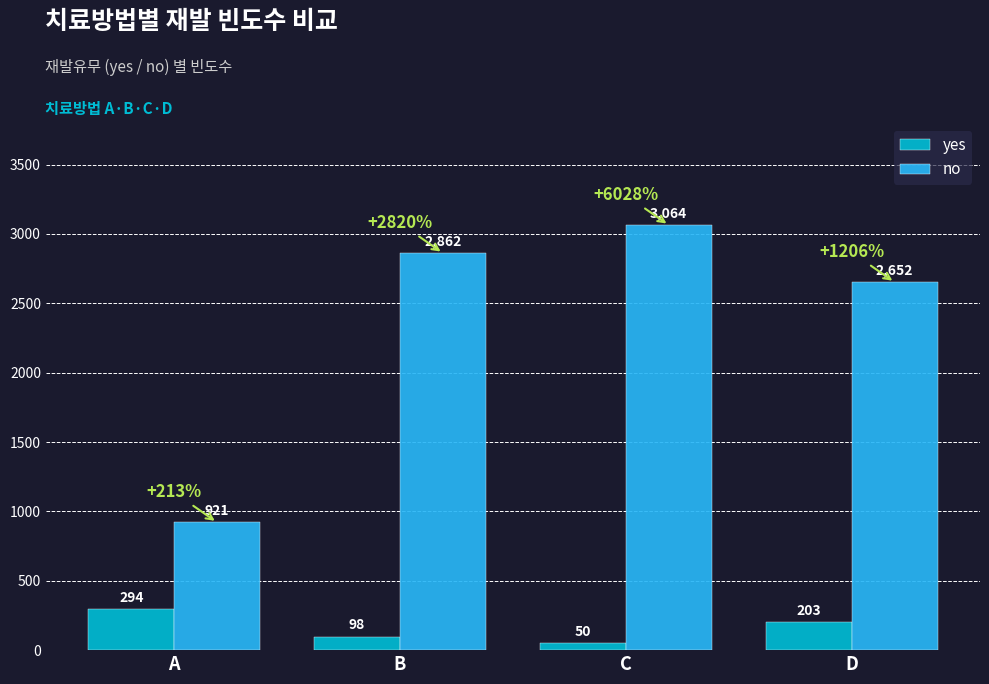

What is the value of the no bar at the 4th from the left?

2652